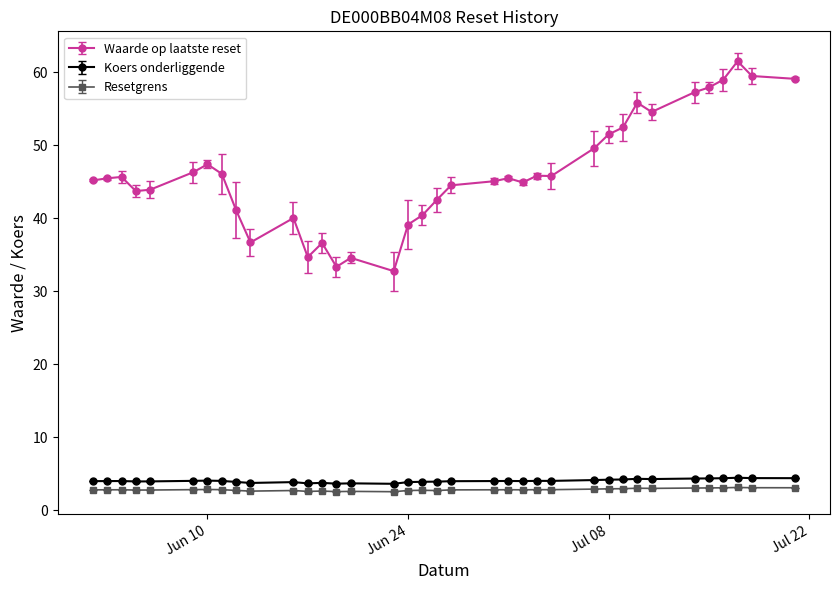

What are all the series names shown in the legend?

Waarde op laatste reset, Koers onderliggende, Resetgrens